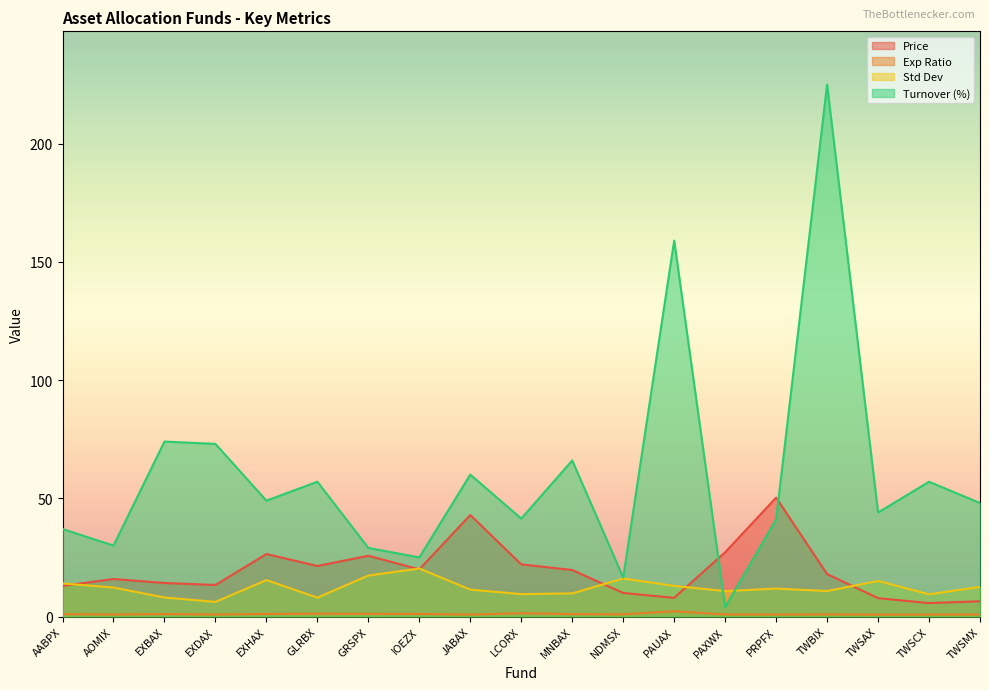

Rank the series by their maximum value, from lowest to highest.

Exp Ratio, Std Dev, Price, Turnover (%)